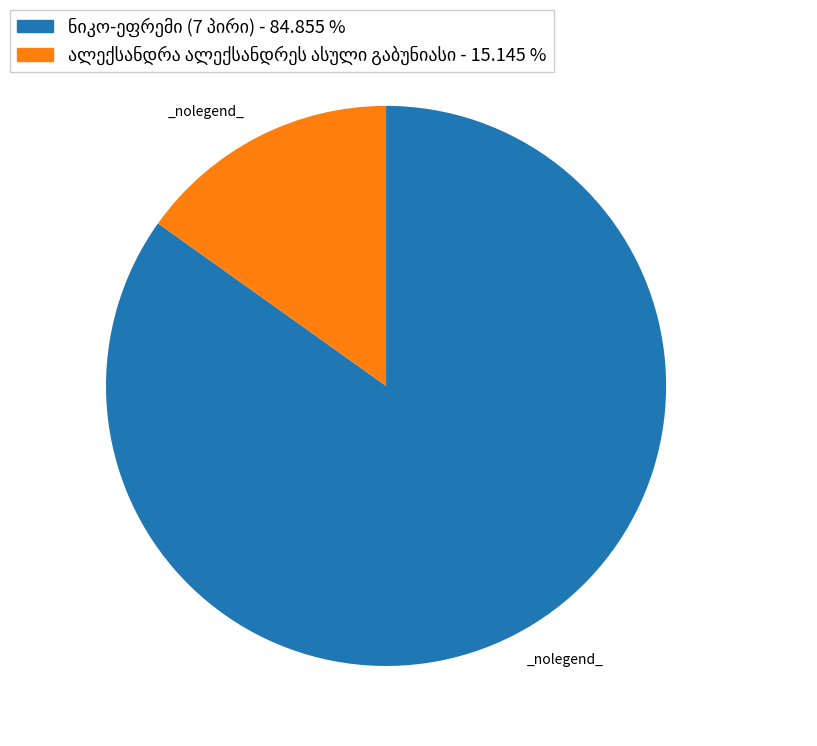

Is there a majority slice in this chart?

Yes